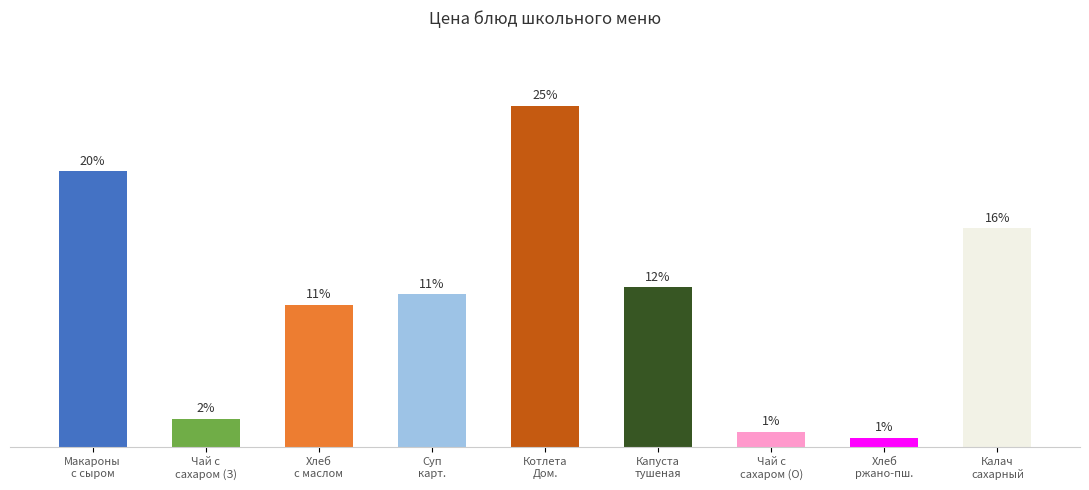

Rank the categories by value from highest to lowest.

Котлета
Дом., Макароны
с сыром, Калач
сахарный, Капуста
тушеная, Суп
карт., Хлеб
с маслом, Чай с
сахаром (З), Чай с
сахаром (О), Хлеб
ржано-пш.